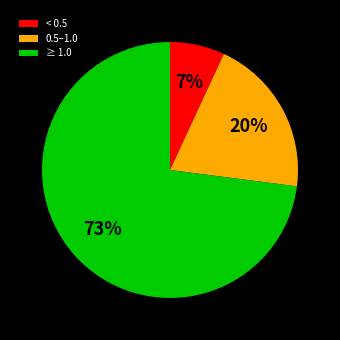

Which slice is the smallest?

< 0.5